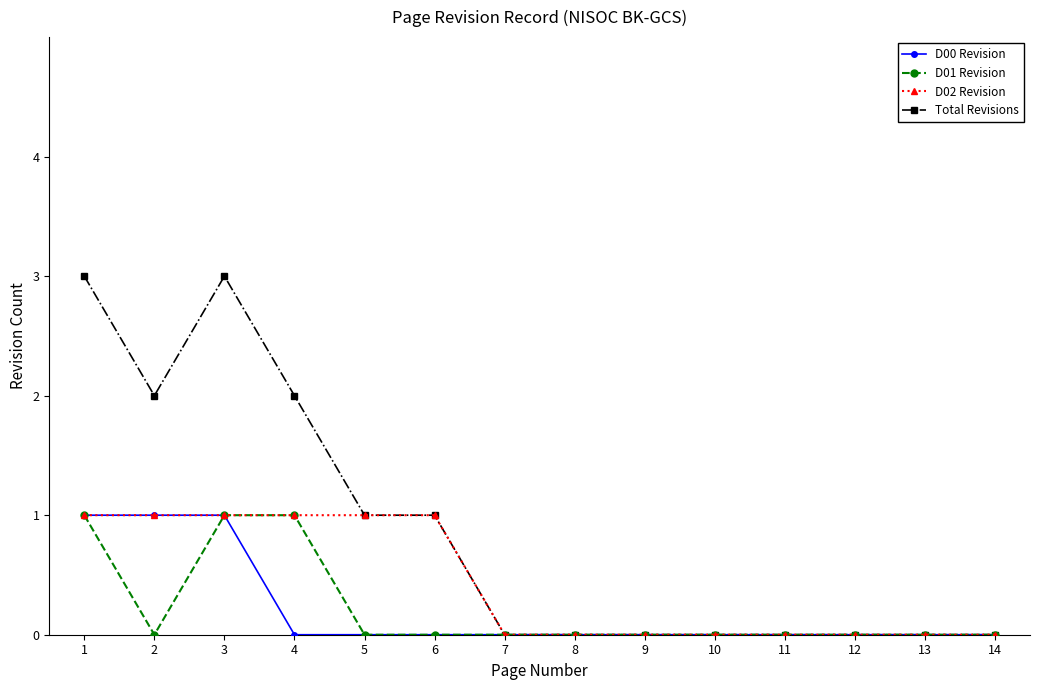

Which series has the widest spread of values?

Total Revisions